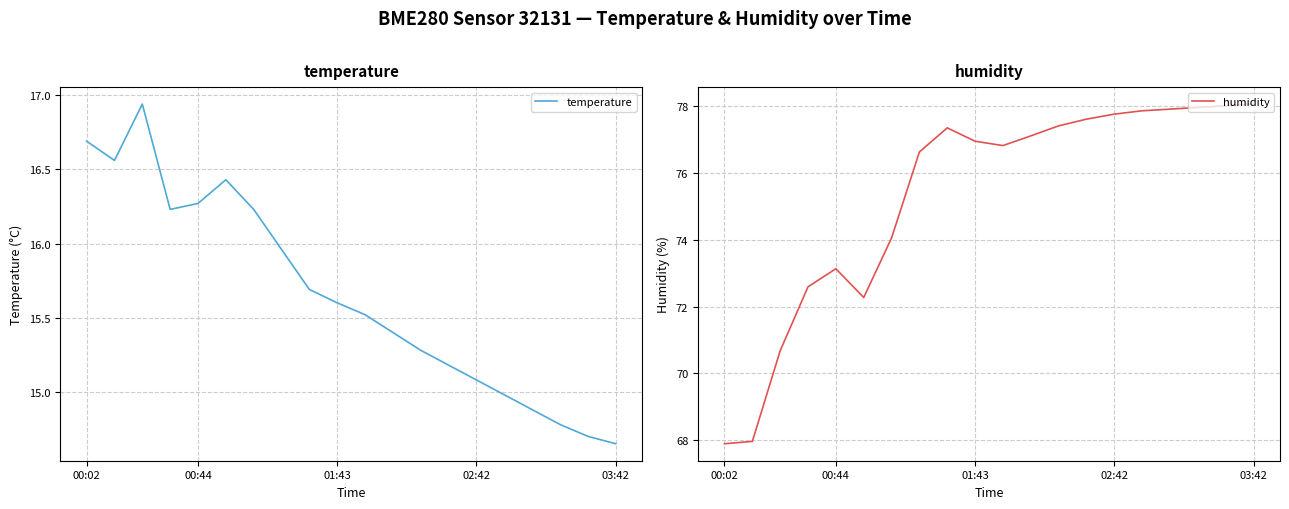

What is the spread (max minus min) of values at 12?

62.1